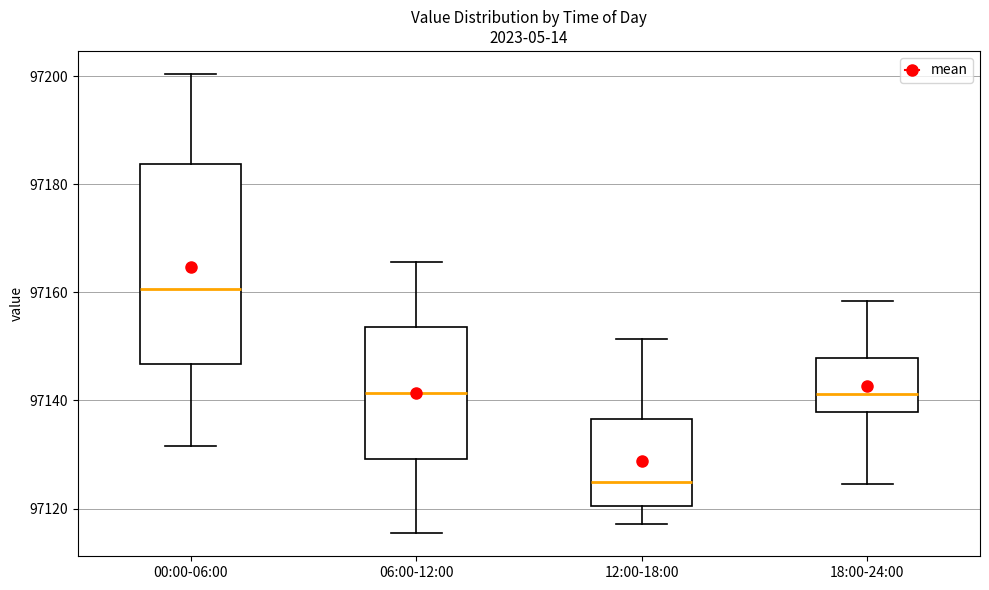

Reading left to right, read every box against the y-axis: the position of its median line, the range the box covers, and the ends of its whiskers. The values are not printed on the chart, so give them approximately, as read against the axis.

00:00-06:00: median 97160, box 97146 to 97184, whiskers 97132 to 97200
06:00-12:00: median 97142, box 97130 to 97154, whiskers 97116 to 97166
12:00-18:00: median 97124, box 97120 to 97136, whiskers 97118 to 97152
18:00-24:00: median 97142, box 97138 to 97148, whiskers 97124 to 97158